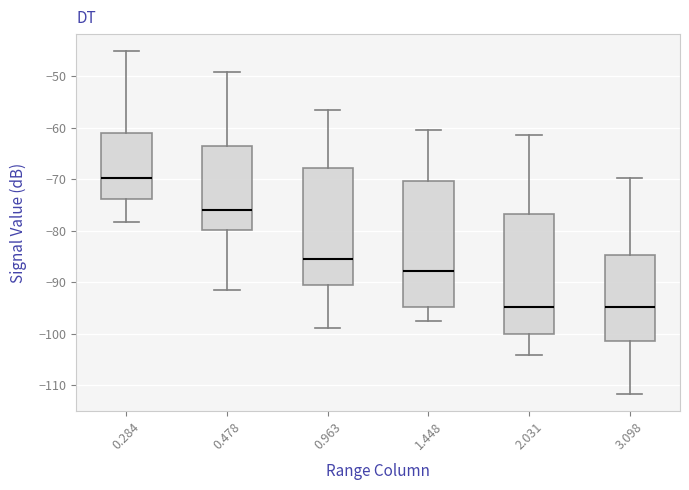

Which box has the highest median line?

0.284